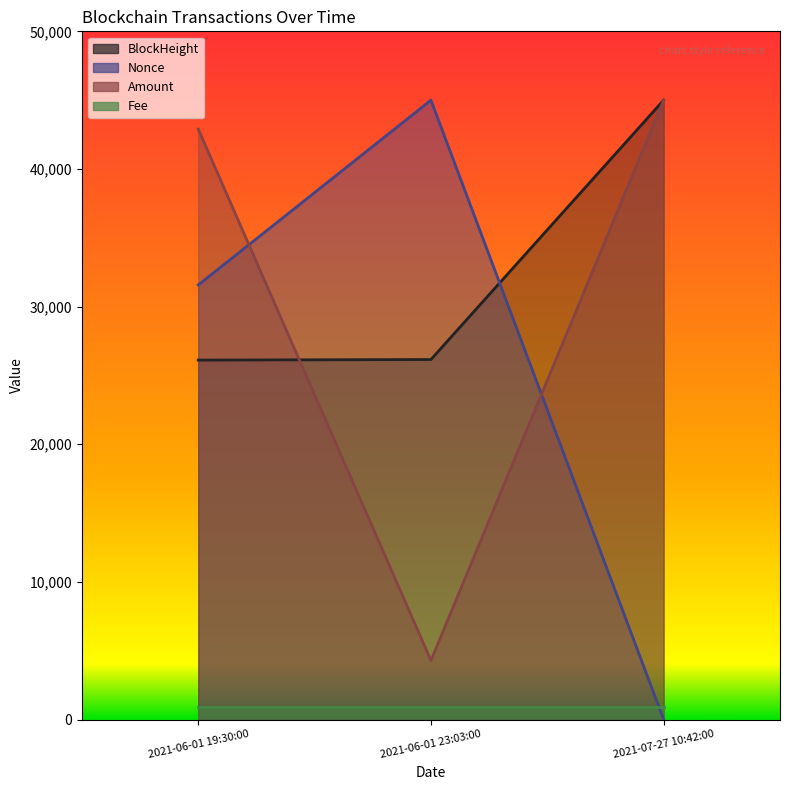

How many values in Nonce are above zero?

2